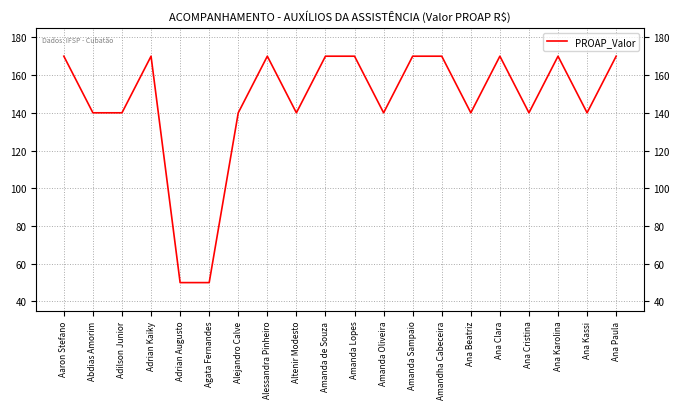

How many values are between 140 and 170?

18